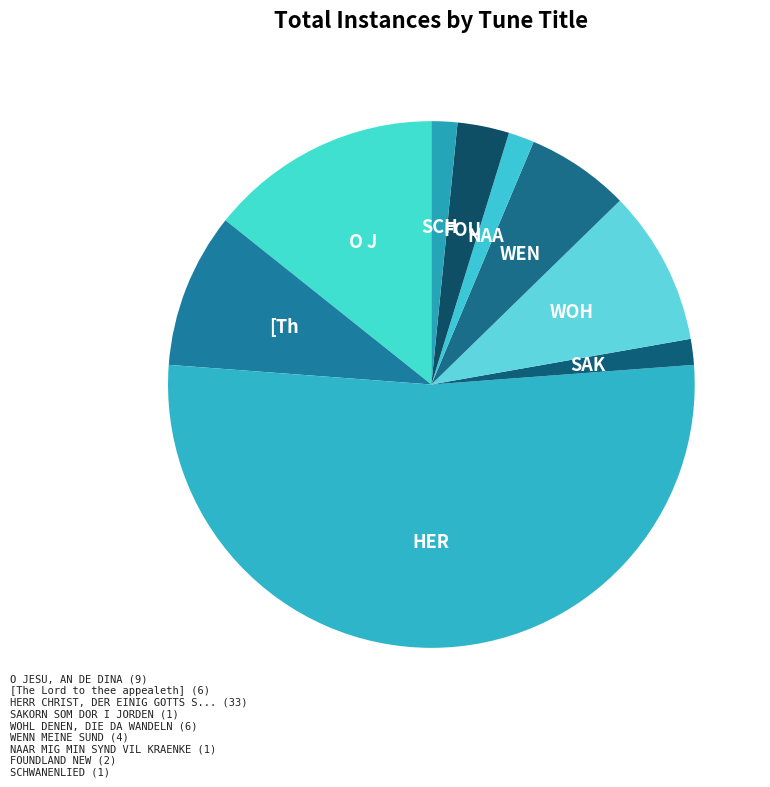

Which category has the biggest portion of the pie?

HERR CHRIST, DER EINIG GOTTS SOHN